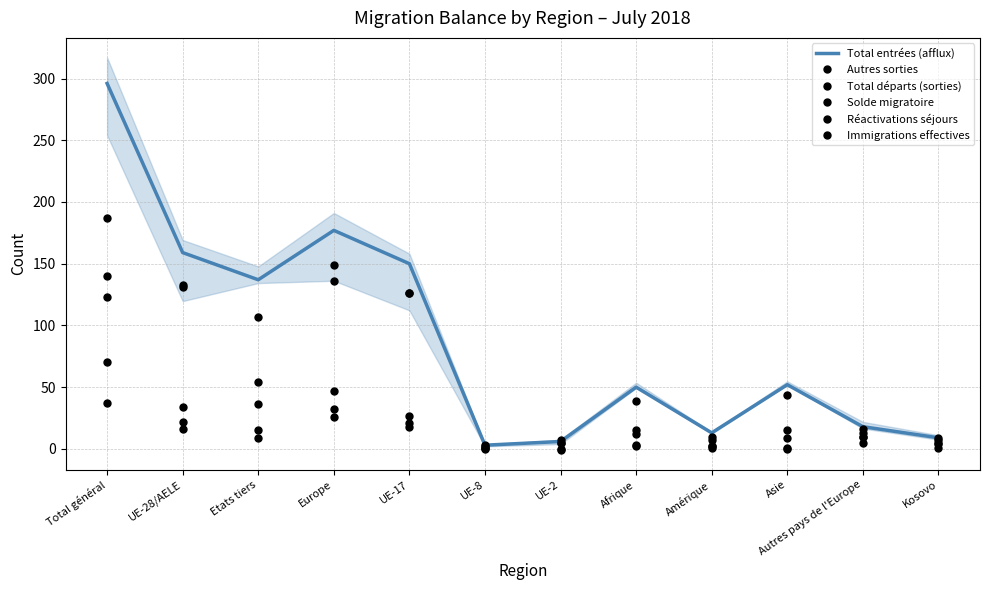

What is the label of the 2nd point from the right?

Autres pays de l'Europe